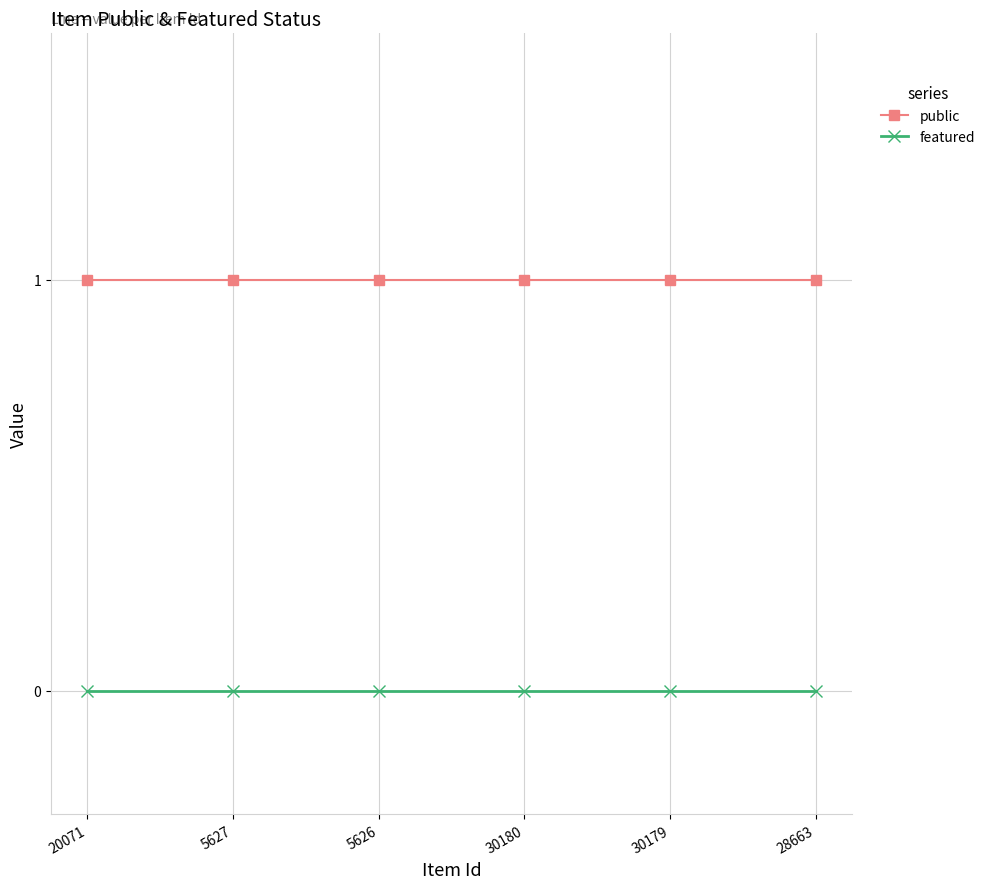

Does the chart display data point markers on the line(s)?

Yes